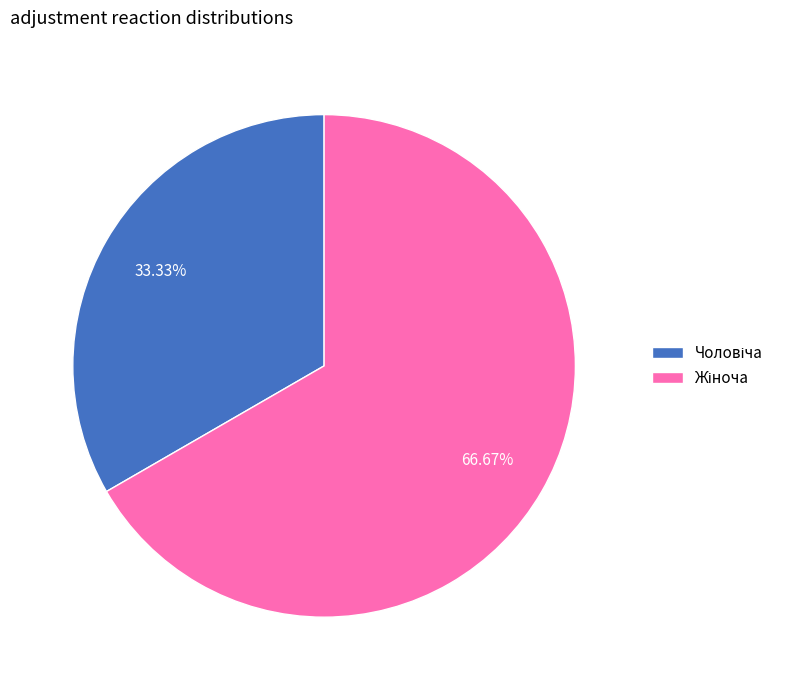

To the nearest percent, what portion does Чоловіча represent?

33%